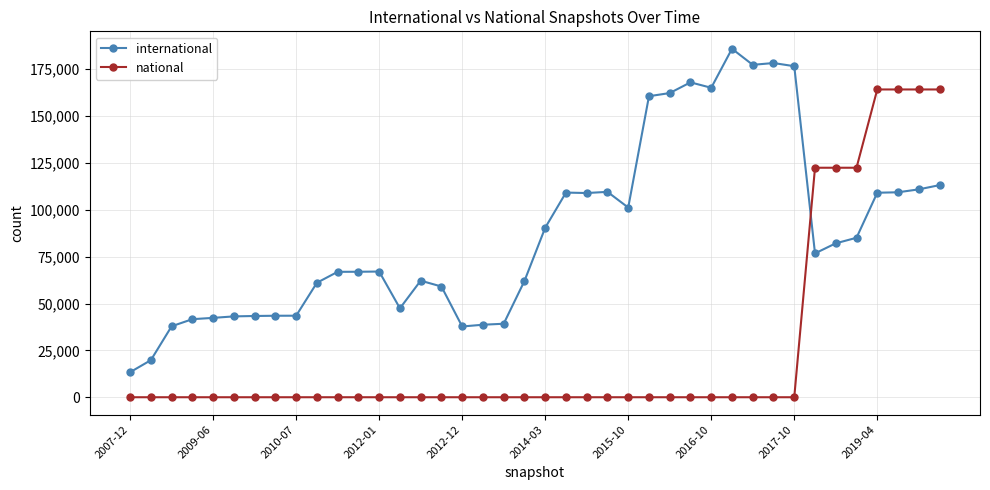

Rank the series by their average value, from highest to lowest.

international, national